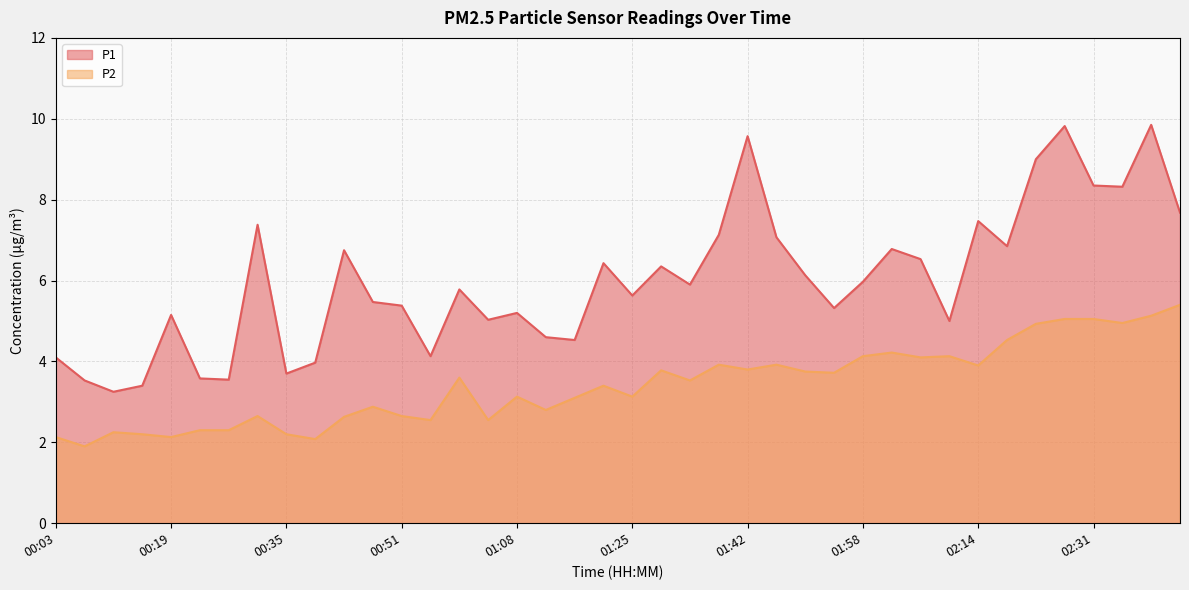

Rank the series by their maximum value, from highest to lowest.

P1, P2